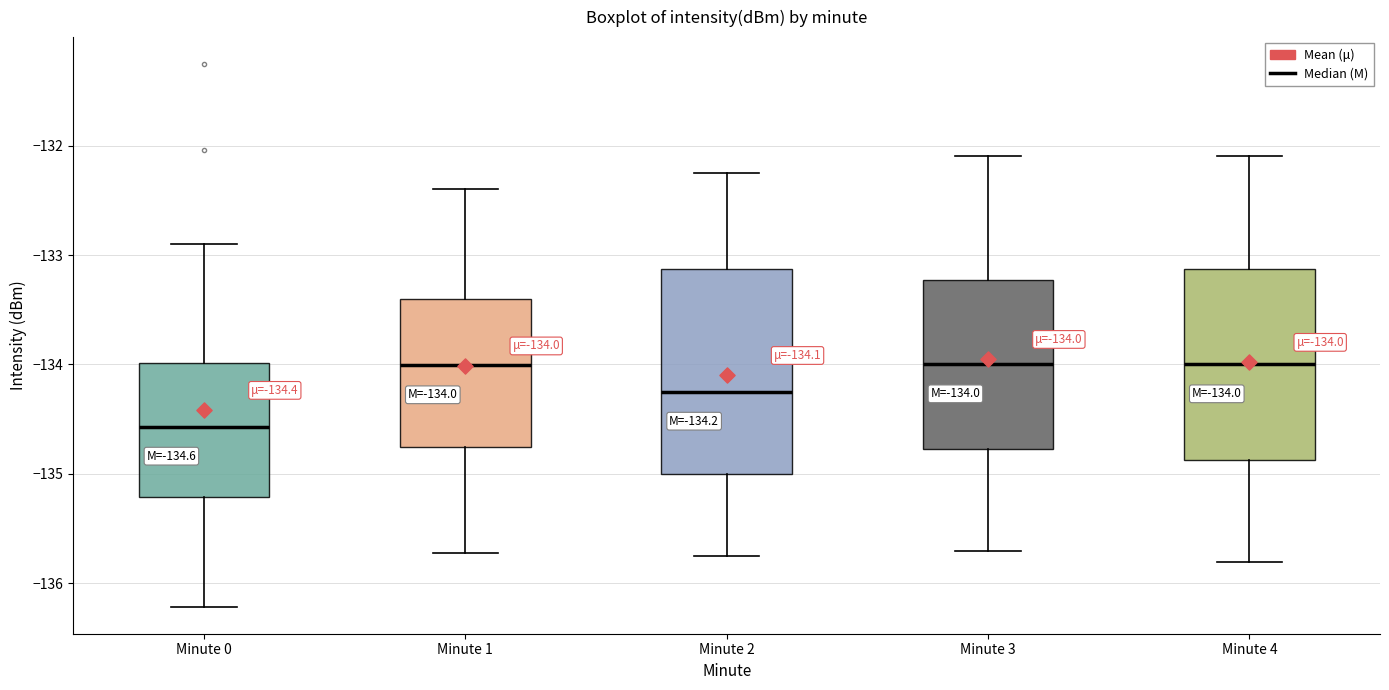

Which box is the tallest, from its lower edge to its upper edge?

Minute 2